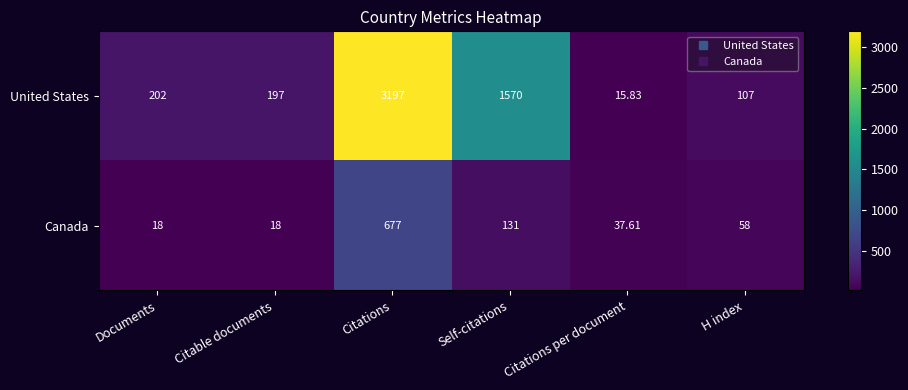

Which category has the highest value in the Canada series?

Citations